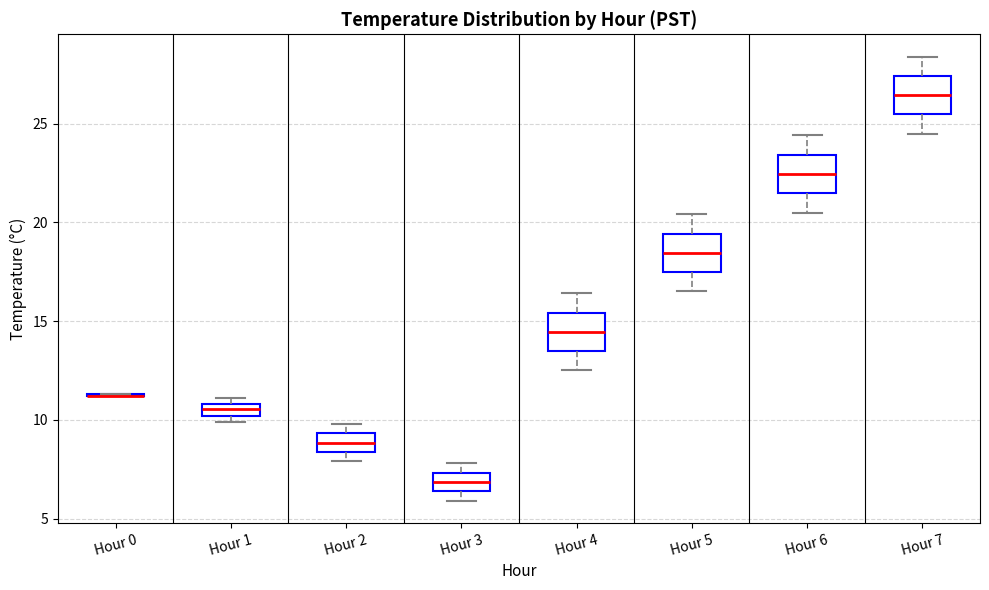

Where does the median line of the box for Hour 3 sit on the y-axis? The values are not printed on the chart, so give them approximately, as read against the axis.

7.0